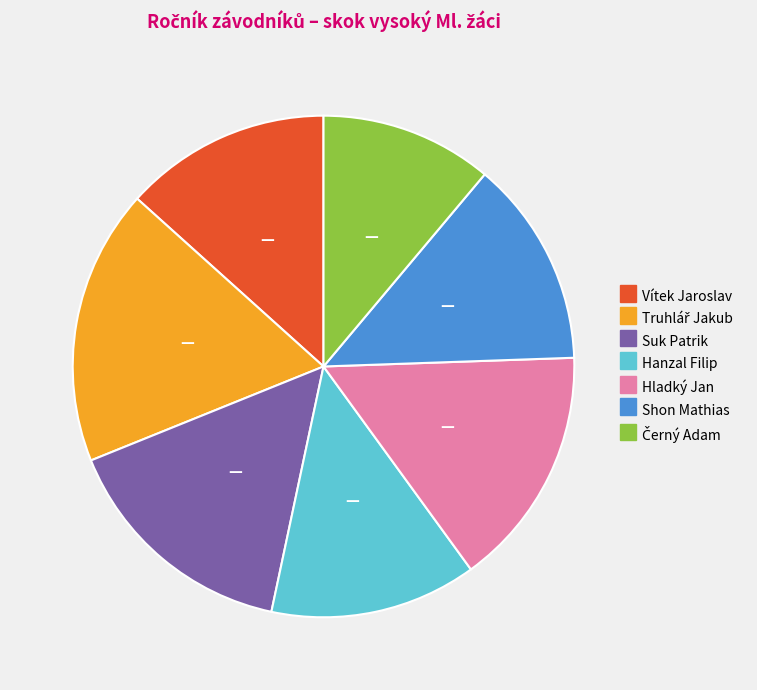

Count the number of slices in the pie.

7